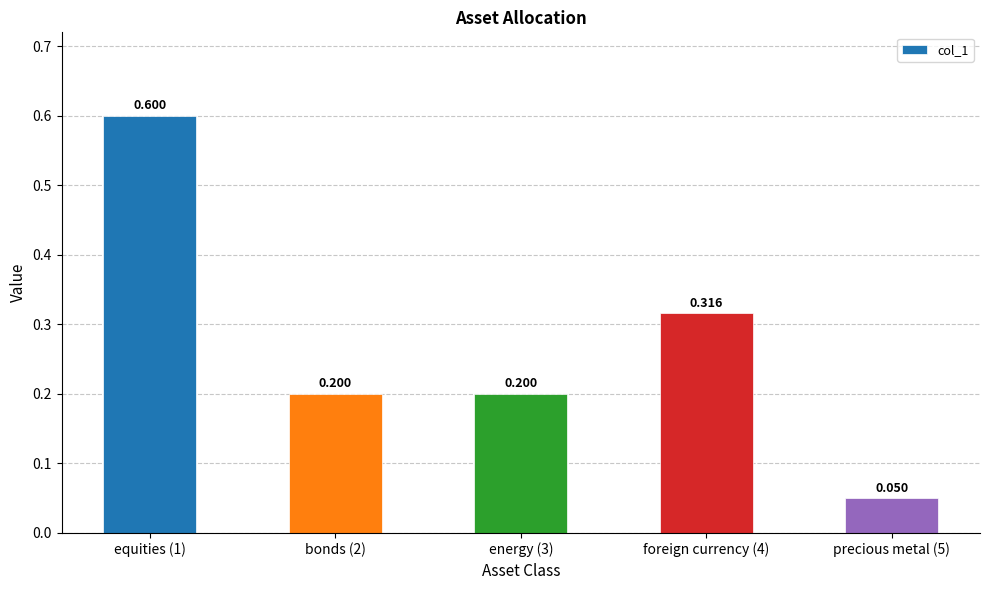

Reading right to left, transcribe all the data shown in this chart.

0.1	0.3	0.2	0.2	0.6